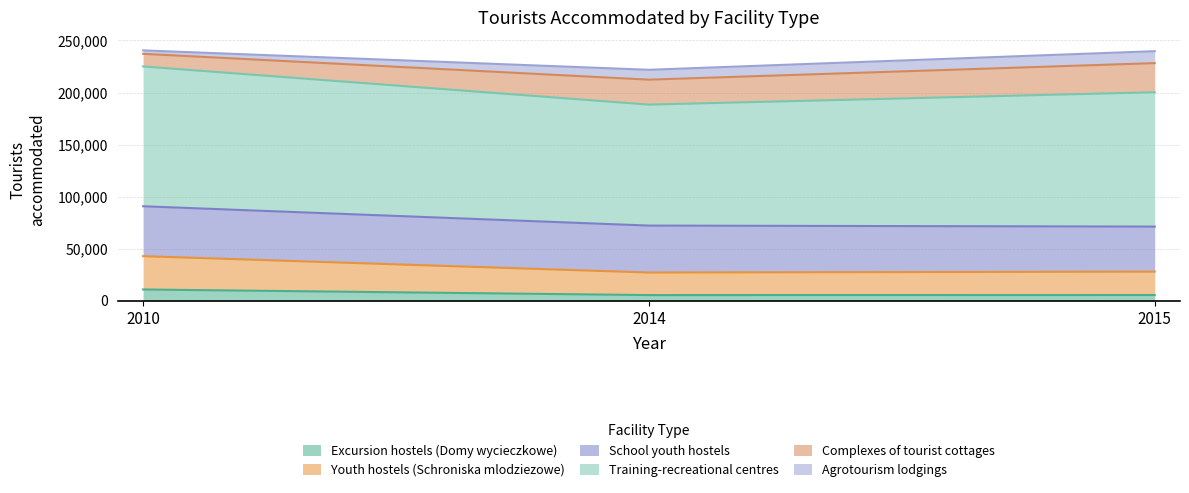

What is the total value across all series at 2015?

239675